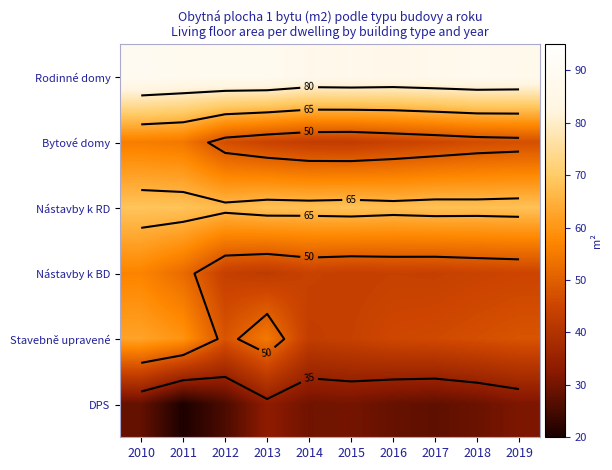

The Nástavby k RD series shows 67.8 at 2014. True or false?

True